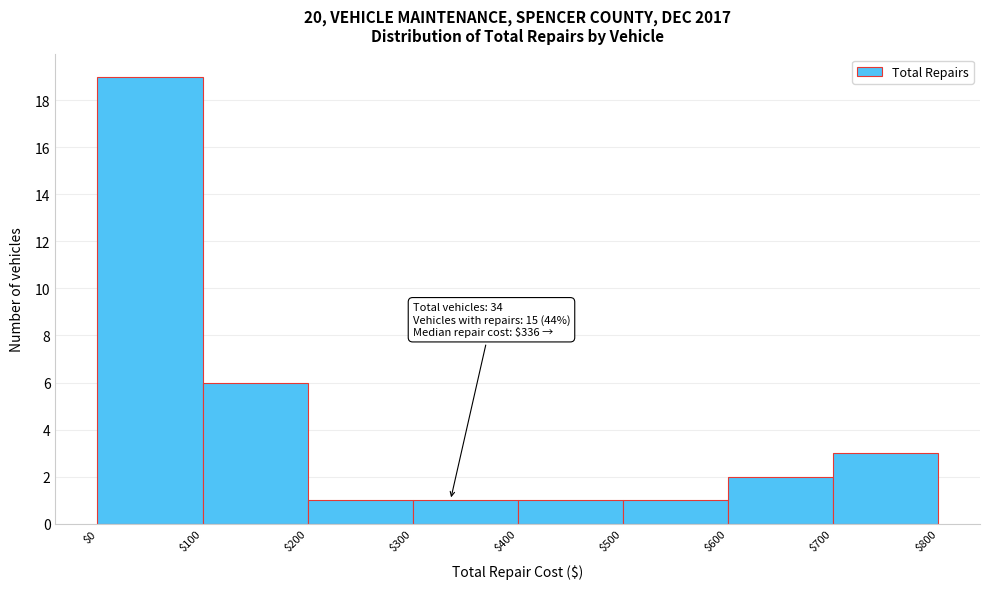

Which range on the x-axis has the tallest bar?

$0 to $100